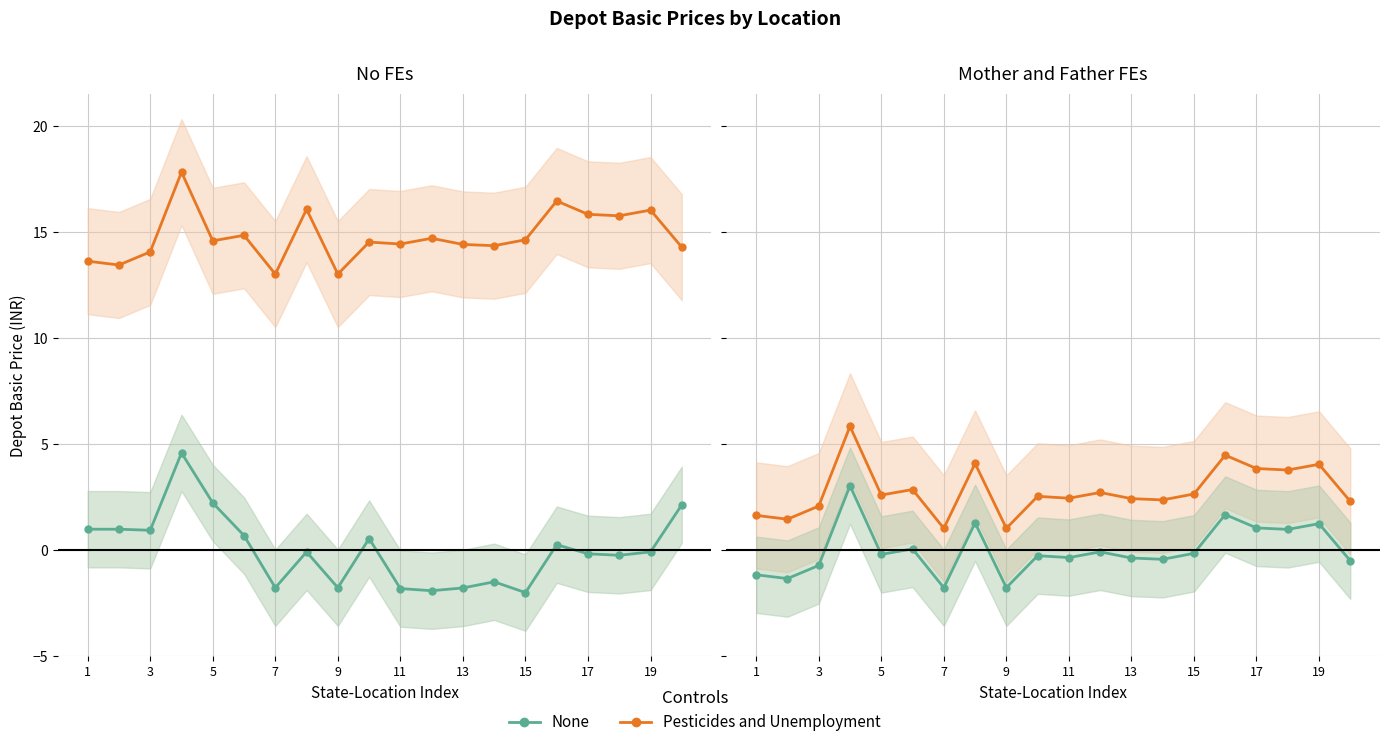

Is this an area chart (filled region under the line)?

No